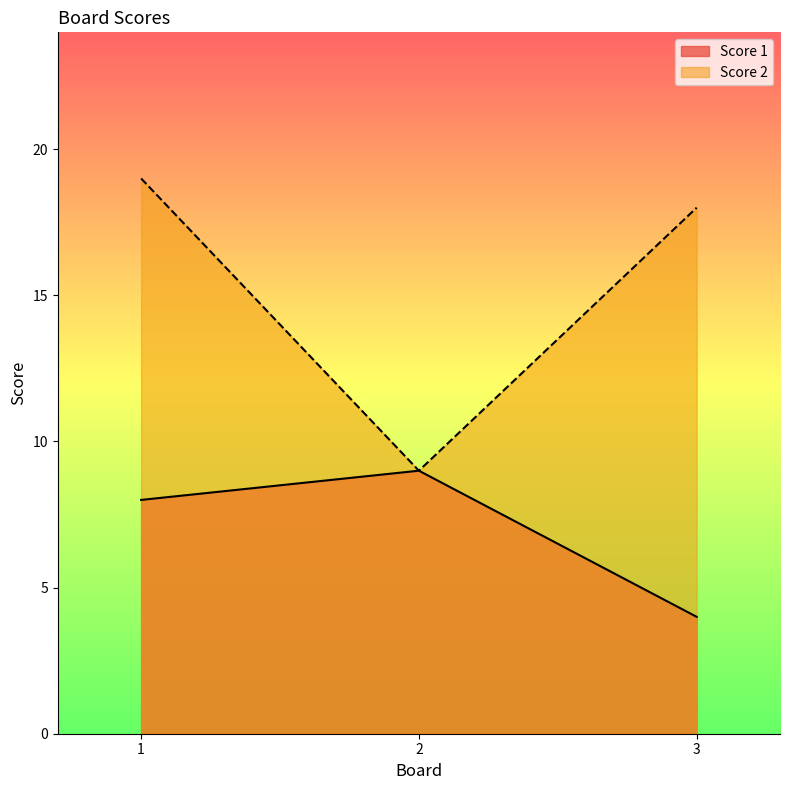

List the labels in order of Score 2 value, largest first.

1, 3, 2